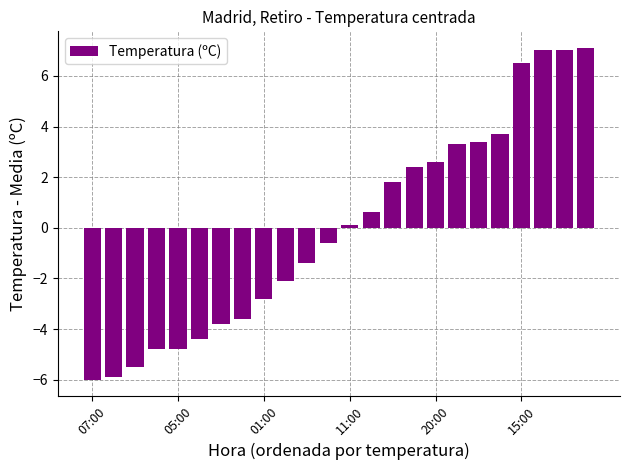

How many values are below 0?

12